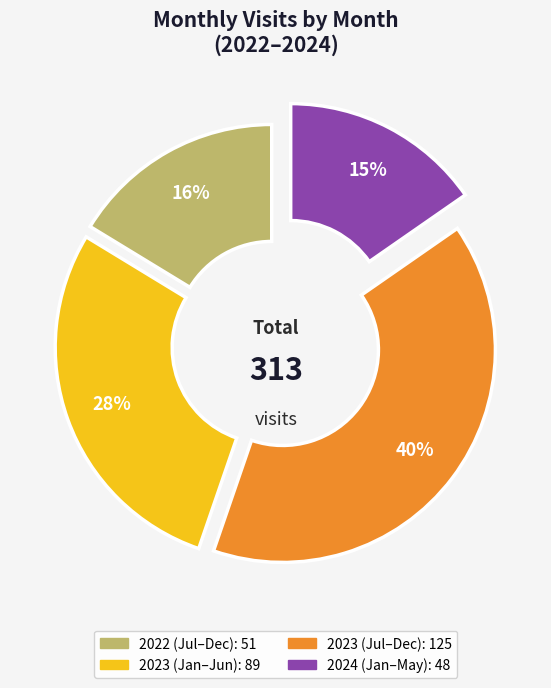

To the nearest percent, what is the difference between the largest and smallest slice percentages?

25%